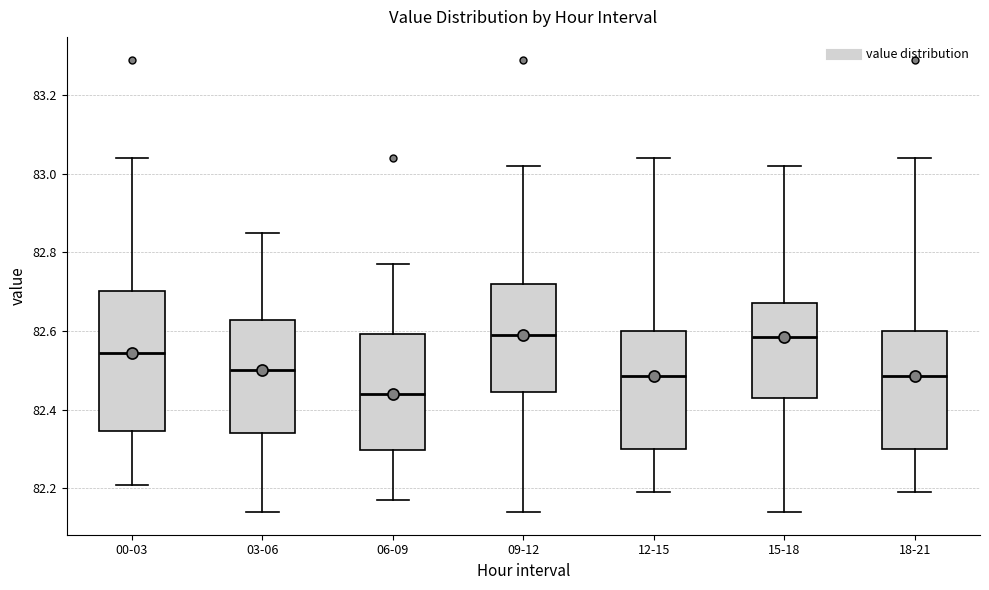

Where does the lower whisker of the box for 15-18 end on the y-axis? The values are not printed on the chart, so give them approximately, as read against the axis.

82.14